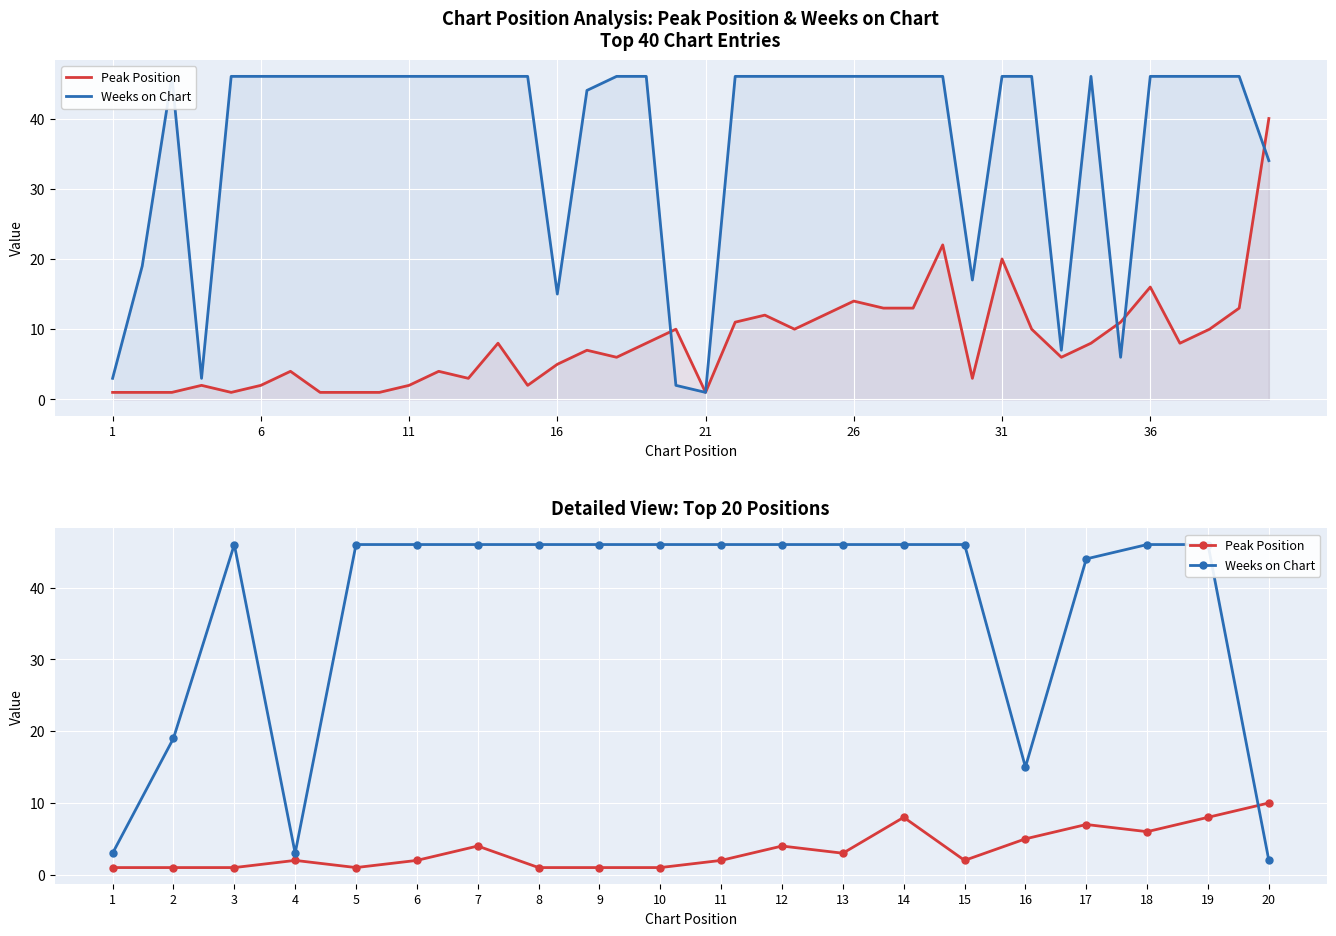

Which series has the widest spread of values?

Weeks on Chart